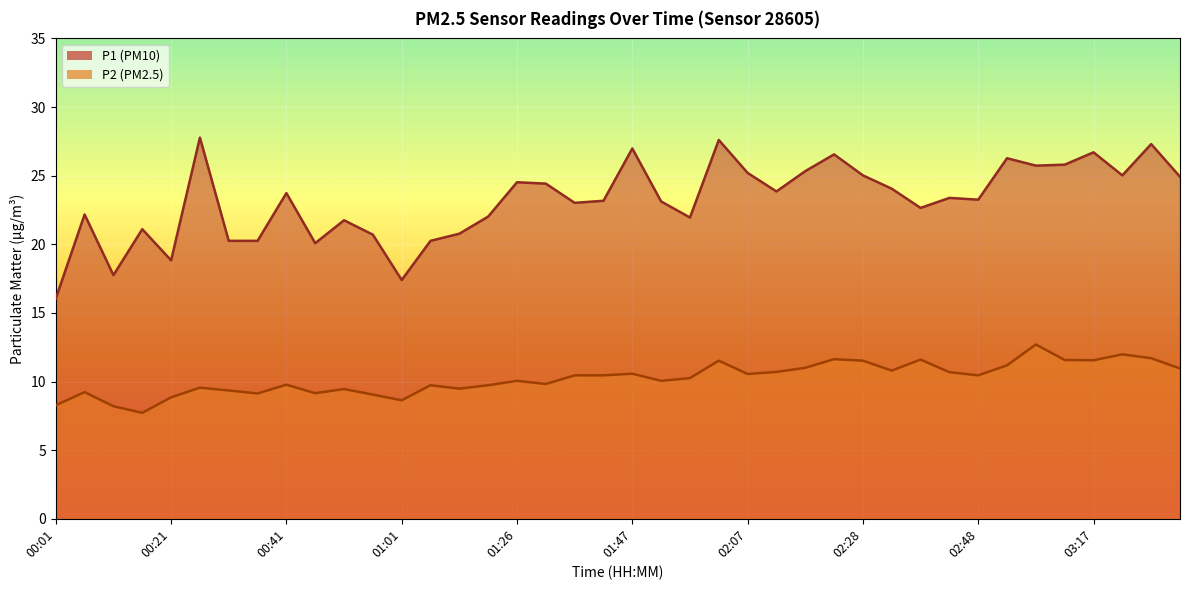

True or false: P2 and P1 intersect in this chart.

False